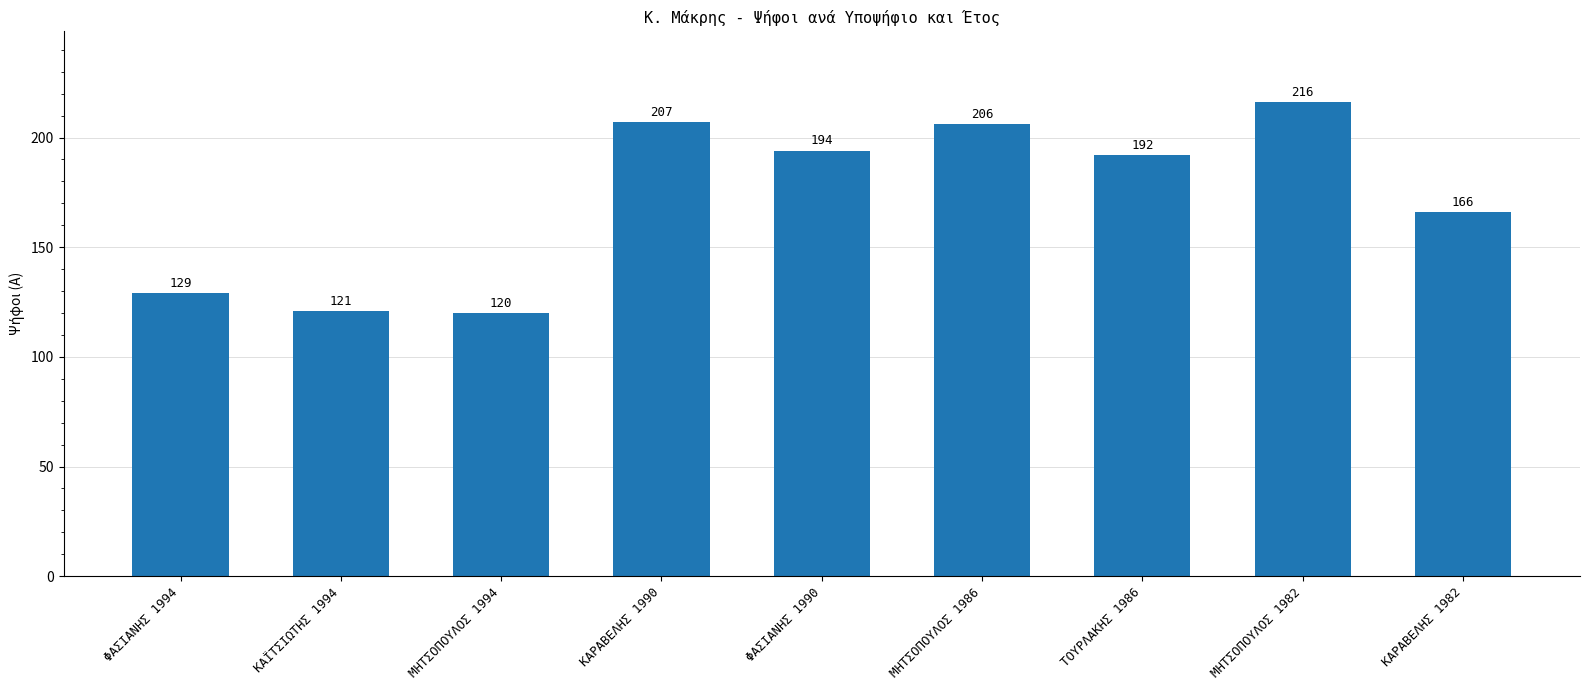

How many data points are less than 192?

4